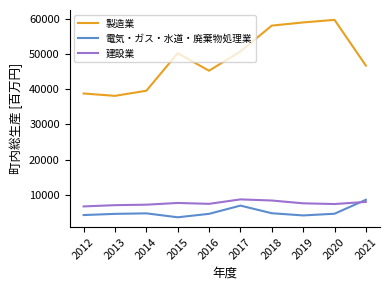

At which label does 製造業 reach its minimum?

2013